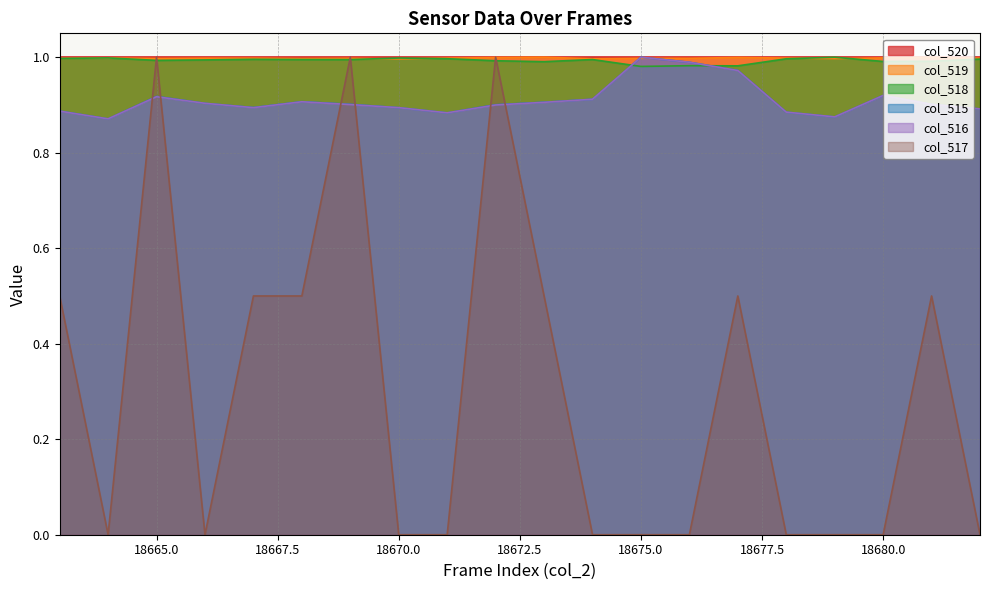

The value of col_515 at 18680.0 is 1.6. True or false?

False